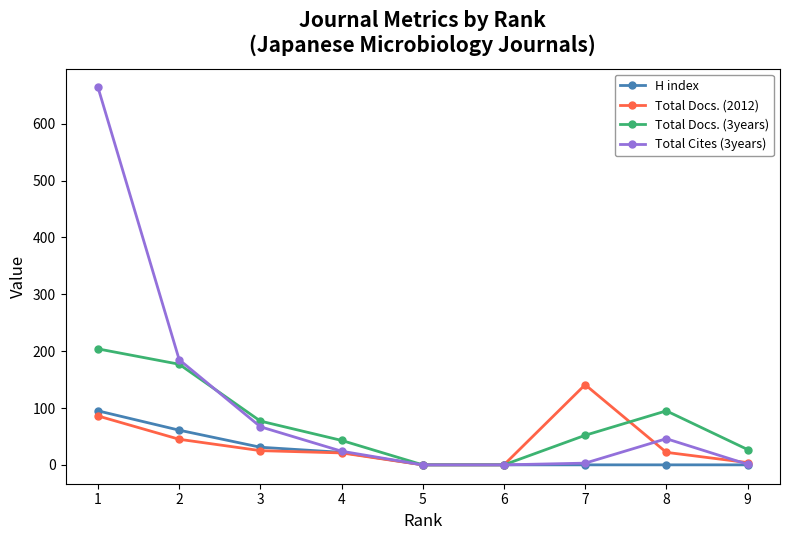

Which label corresponds to the largest value in the chart?

1